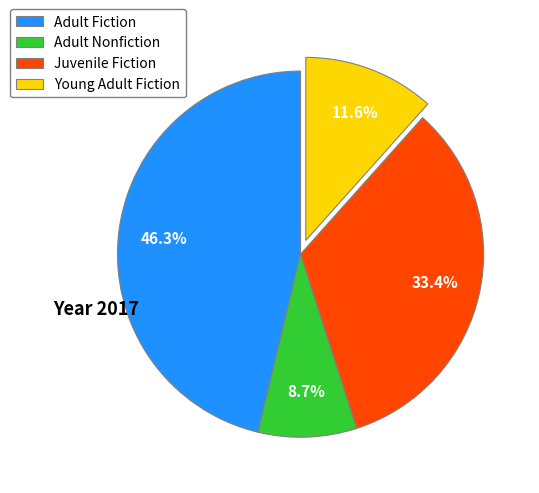

How many segments does this pie chart have?

4